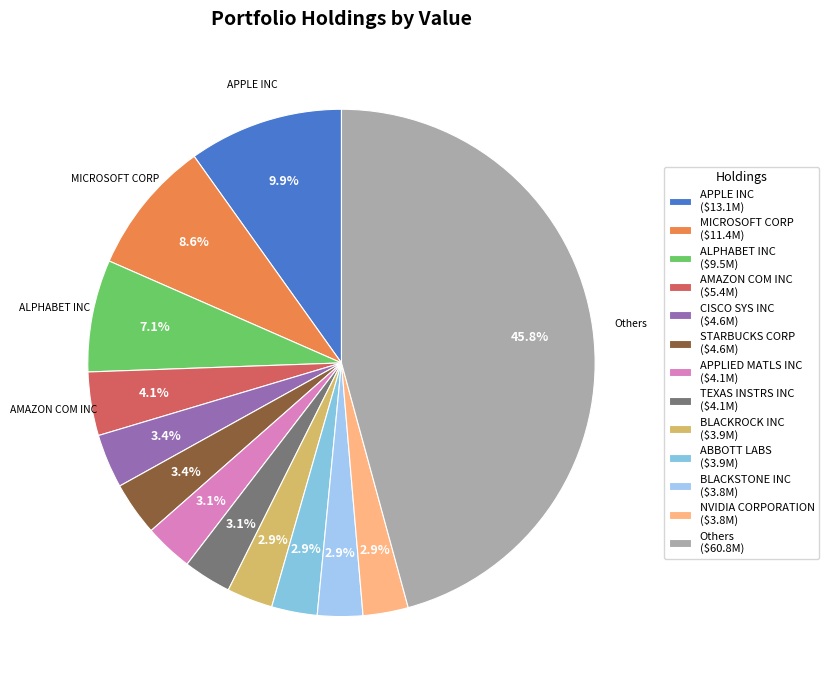

What is the smallest slice in the pie chart?

NVIDIA CORPORATION